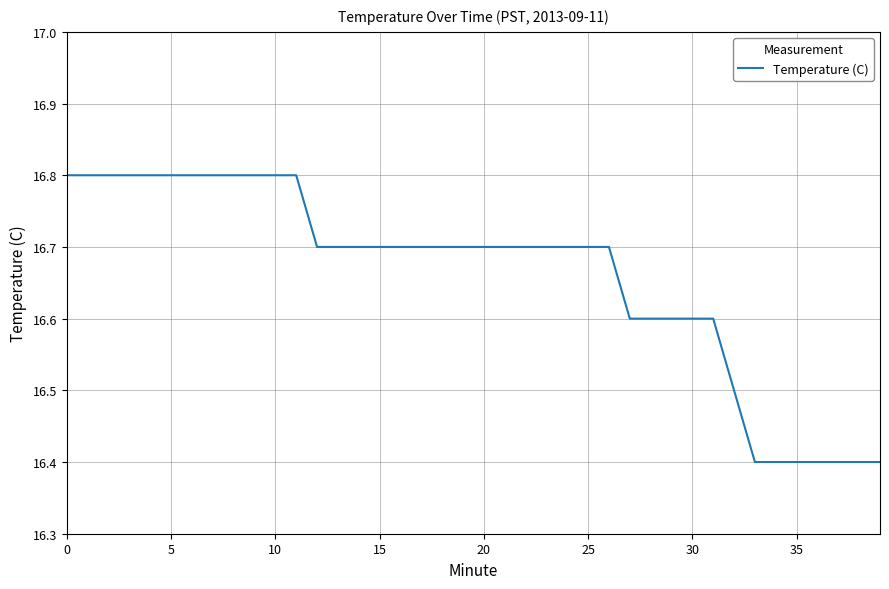

What is the difference between the maximum and minimum values?

0.4